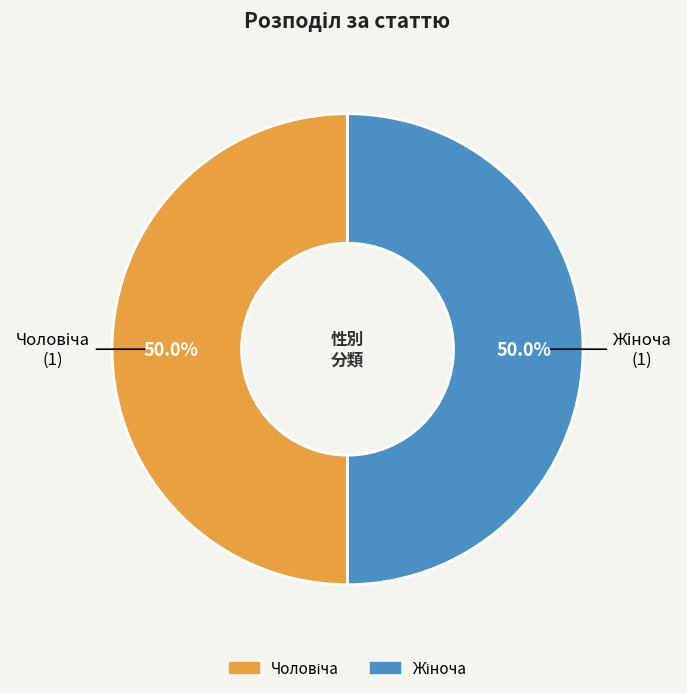

To the nearest percent, what is the average slice percentage?

50%